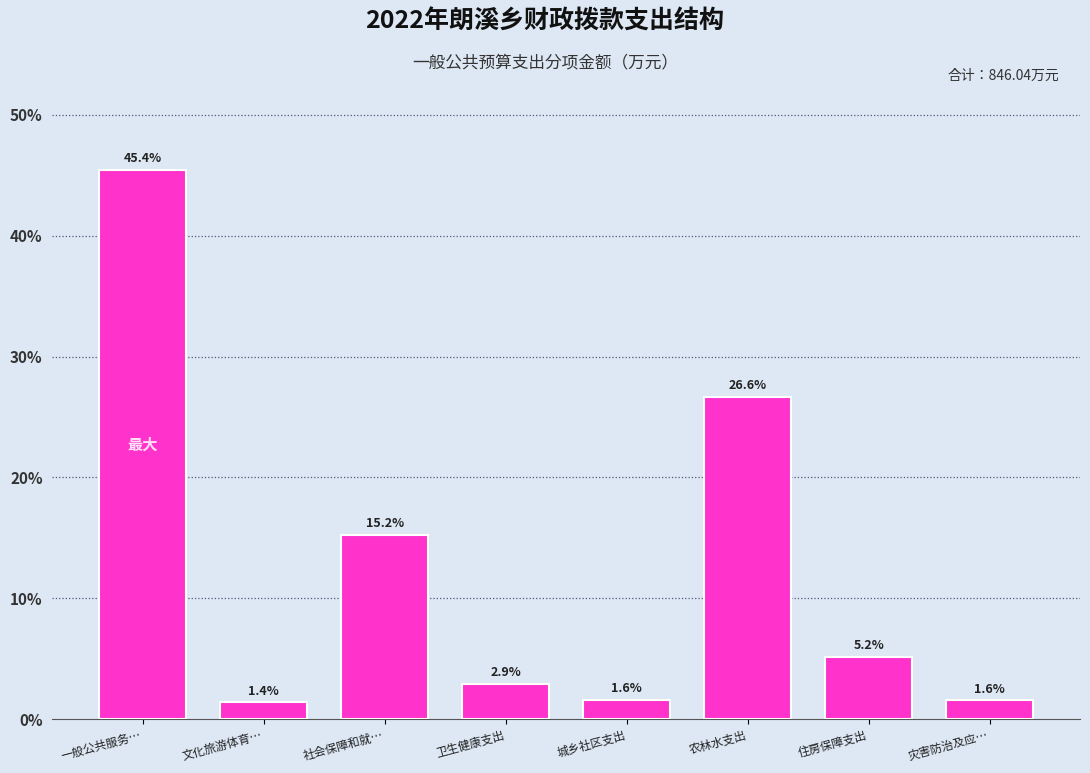

Reading right to left, extract all data points from this chart.

1.6	5.2	26.6	1.6	2.9	15.2	1.4	45.4